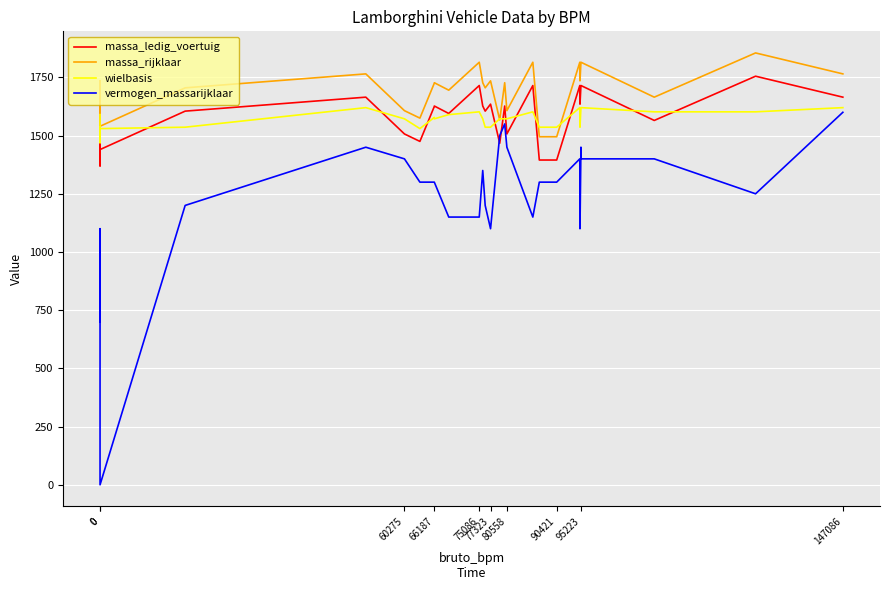

What are all the series names shown in the legend?

massa_ledig_voertuig, massa_rijklaar, wielbasis, vermogen_massarijklaar